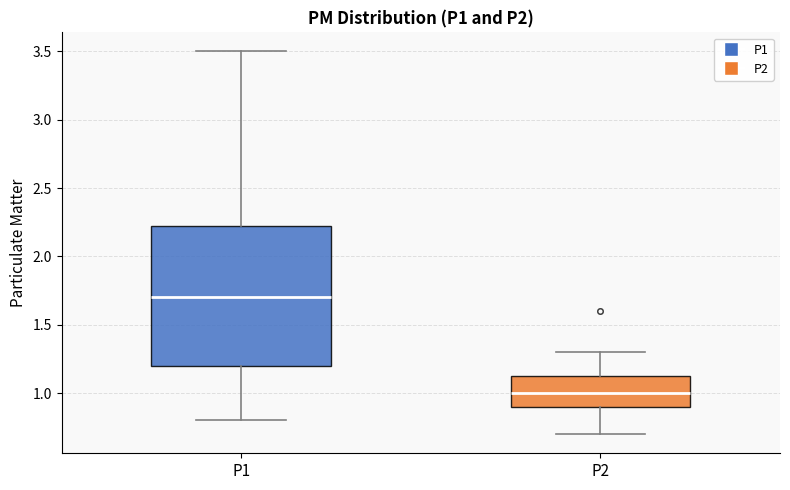

Reading left to right, transcribe this box plot: for each box, give where its median line is, the range the box spans, and where its two whiskers end, as read against the y-axis. The values are not printed on the chart, so give them approximately, as read against the axis.

P1: median 1.70, box 1.20 to 2.25, whiskers 0.80 to 3.50
P2: median 1.00, box 0.90 to 1.15, whiskers 0.70 to 1.30